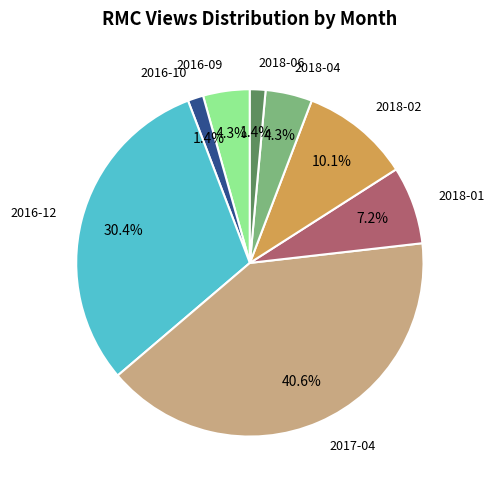

Does any single category account for the majority?

No